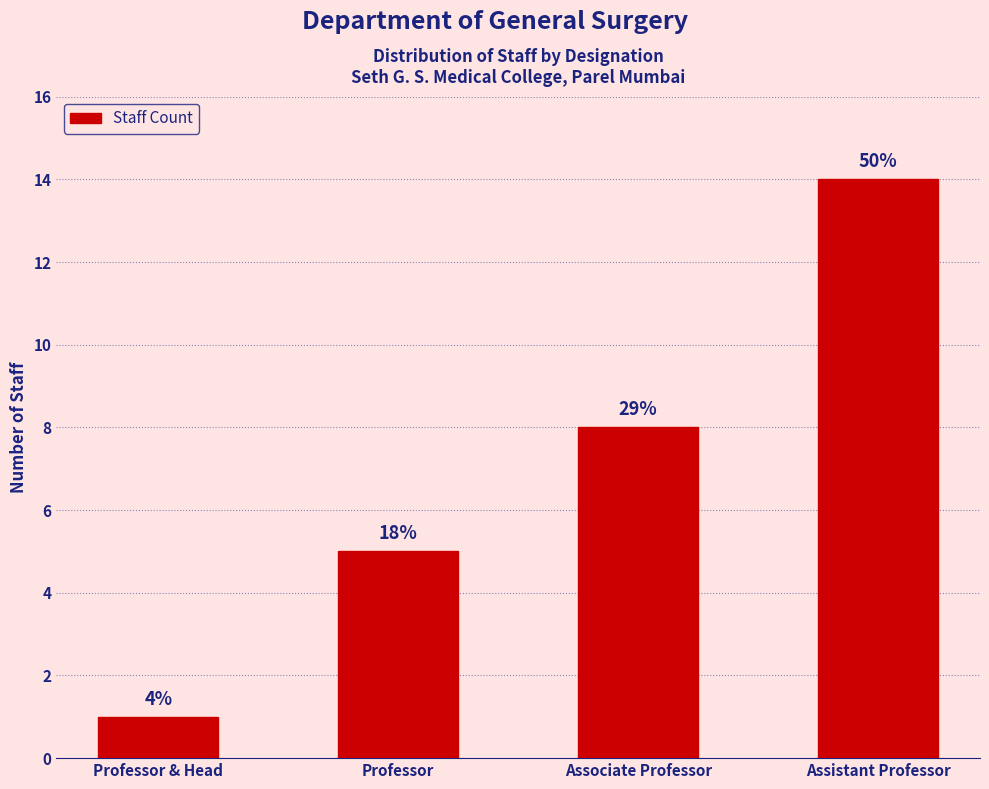

How many bars are there in total?

4